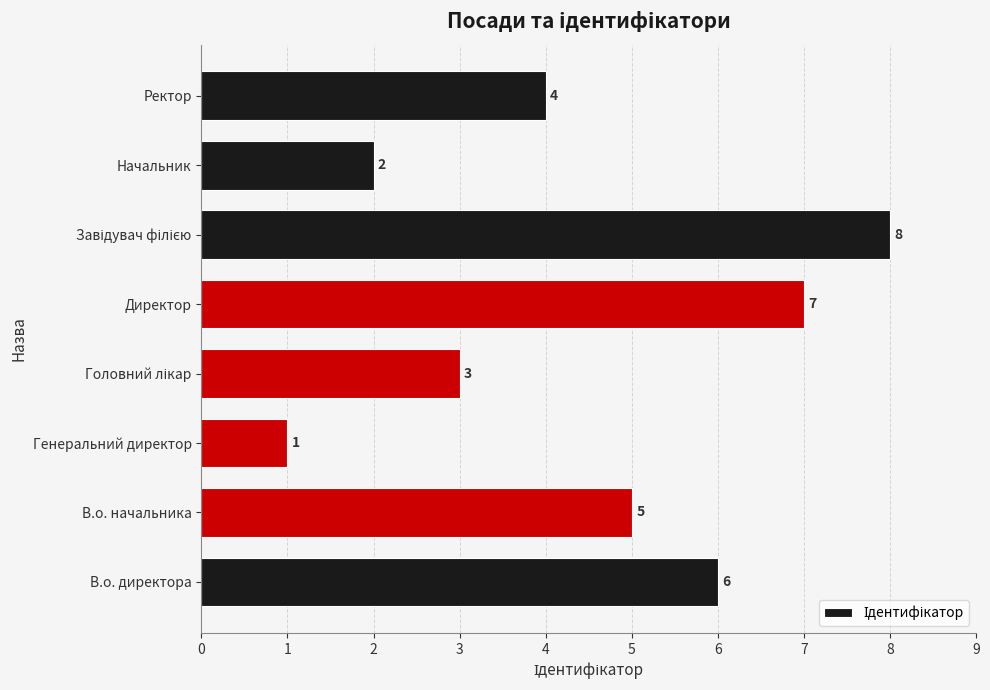

Does the chart contain any negative values?

No